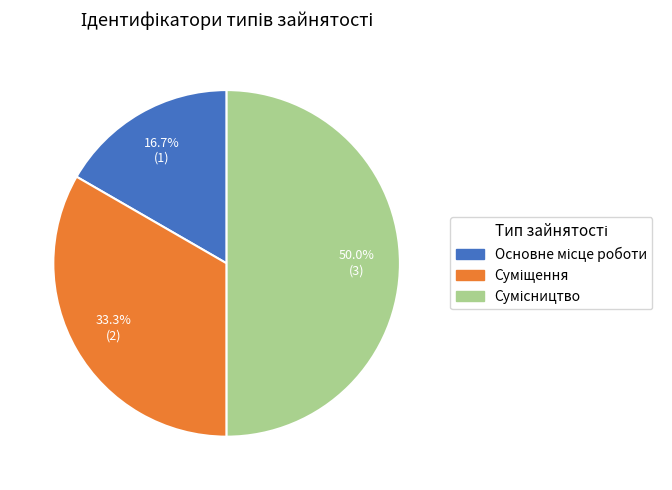

To the nearest percent, what is the difference between the Сумісництво and Суміщення slice percentages?

17%